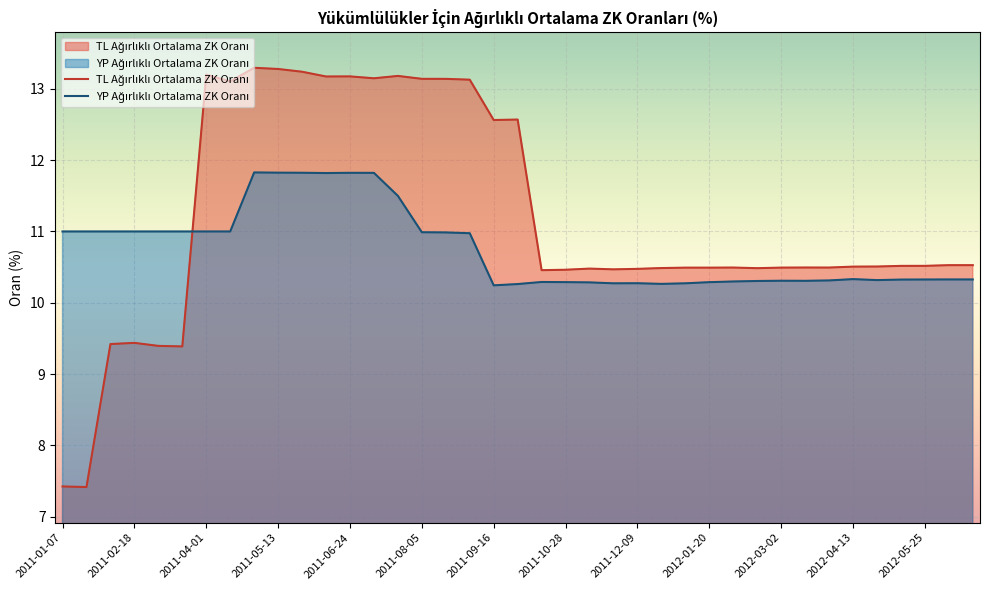

What is the maximum value shown in the chart?

13.3